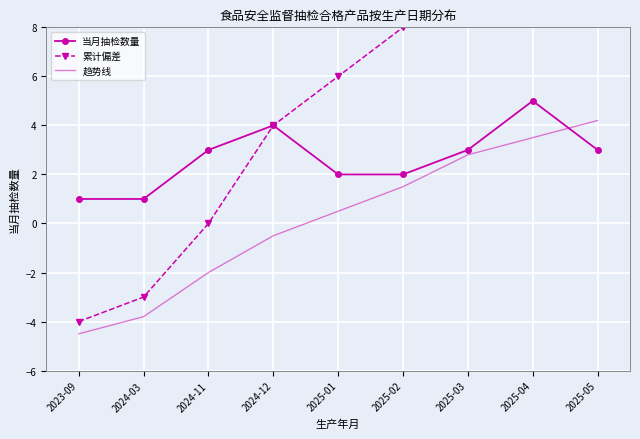

At which label does 当月抽检数量 reach its peak?

2025-04